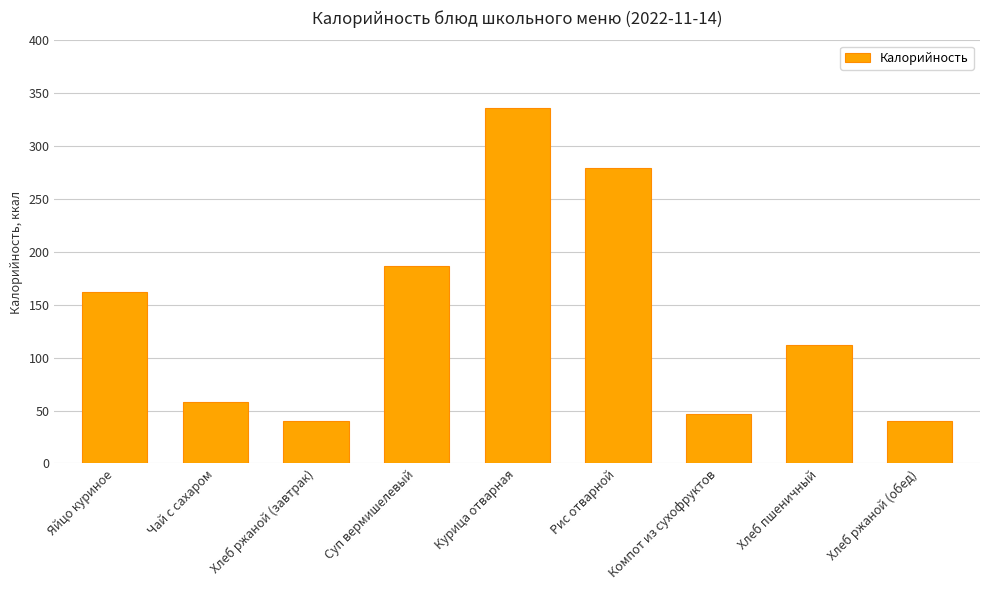

What is the smallest value displayed?

40.0